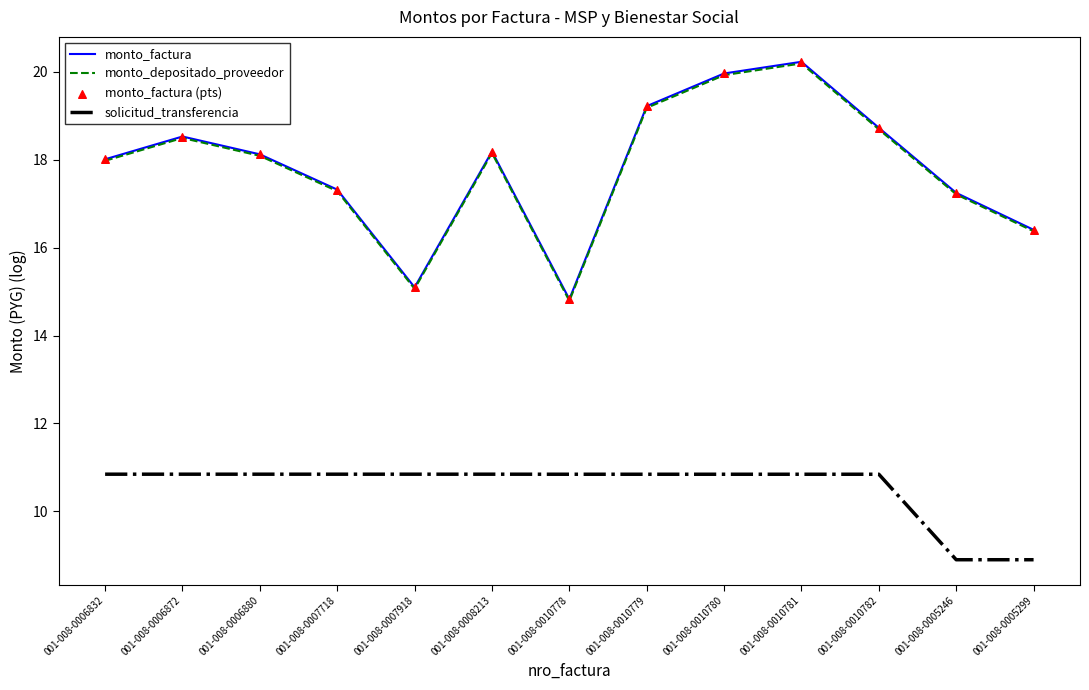

Is the value of monto_depositado_proveedor at 001-008-0010782 greater than the value of monto_factura at 001-008-0007918?

Yes